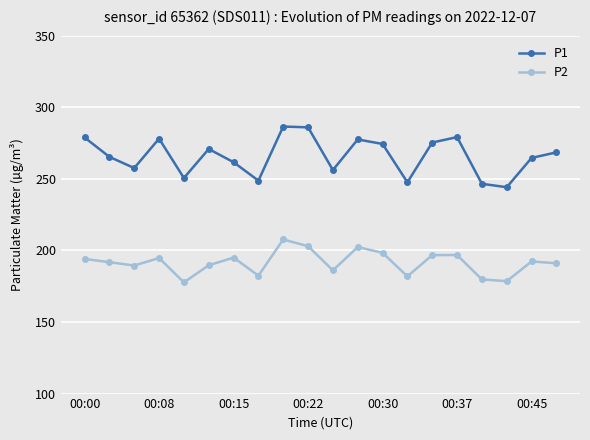

True or false: P1 and P2 cross at least once.

False